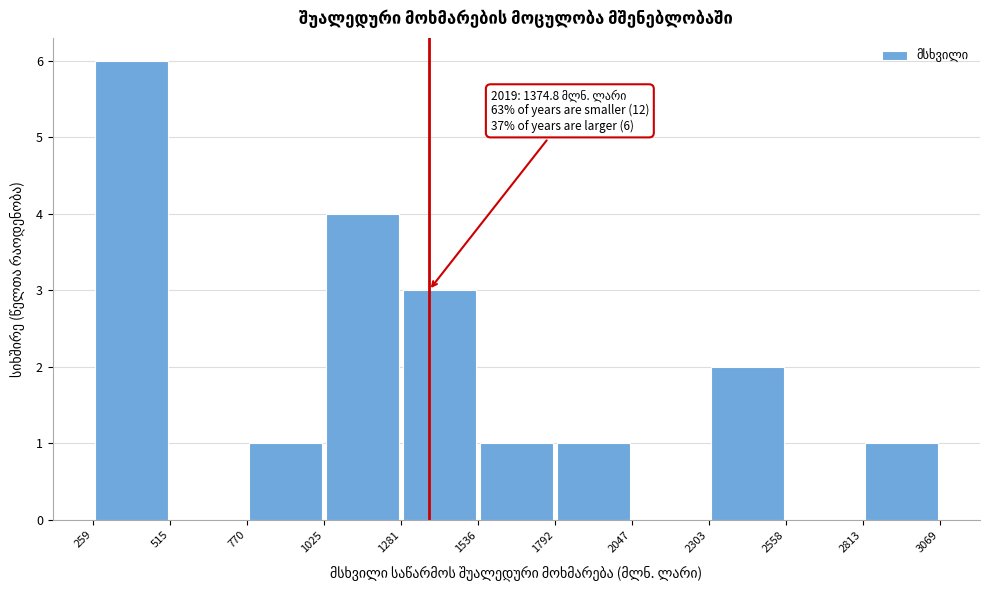

Which range on the x-axis has the tallest bar?

259 to 515